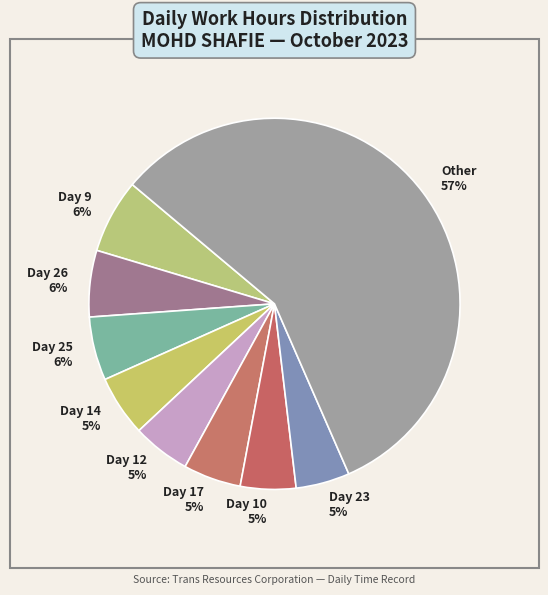

Between Day 17 and Other, which is larger?

Other